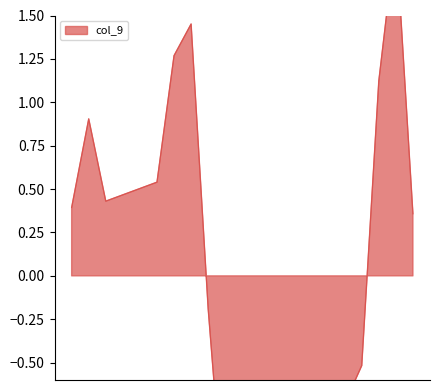

What is the change in value from 2020-09-26 to 2020-09-30?

-1.3